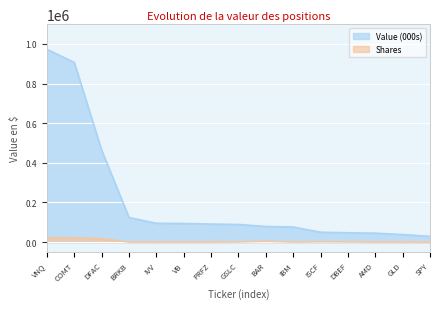

What is the lowest value of the Shares series?

65